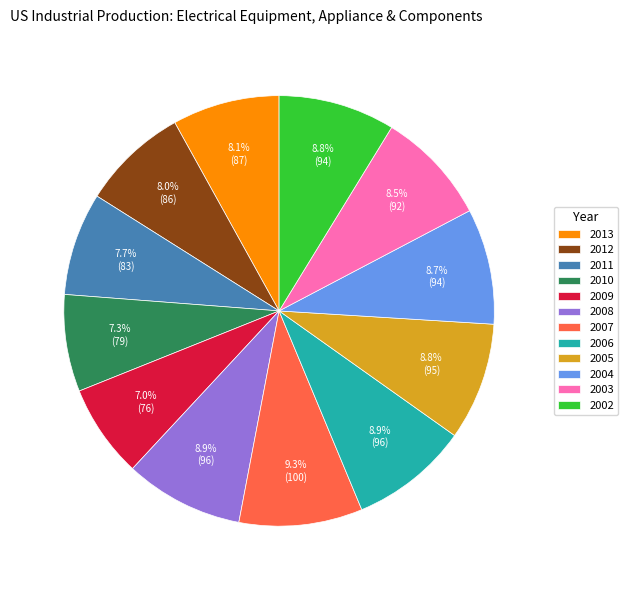

Is there any slice that represents more than half of the pie?

No